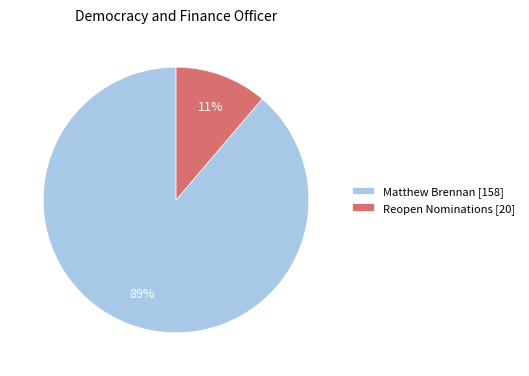

Combined, do Reopen Nominations [20] and Matthew Brennan [158] account for over 50%?

Yes